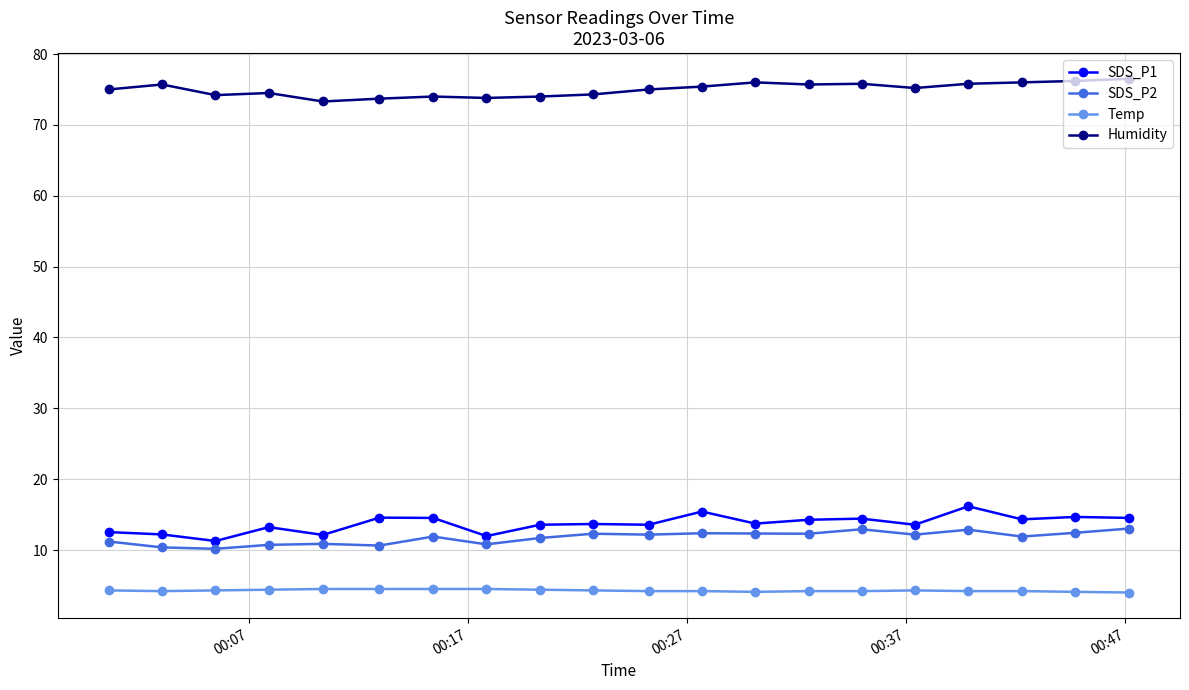

What is the maximum value shown in the chart?

76.5